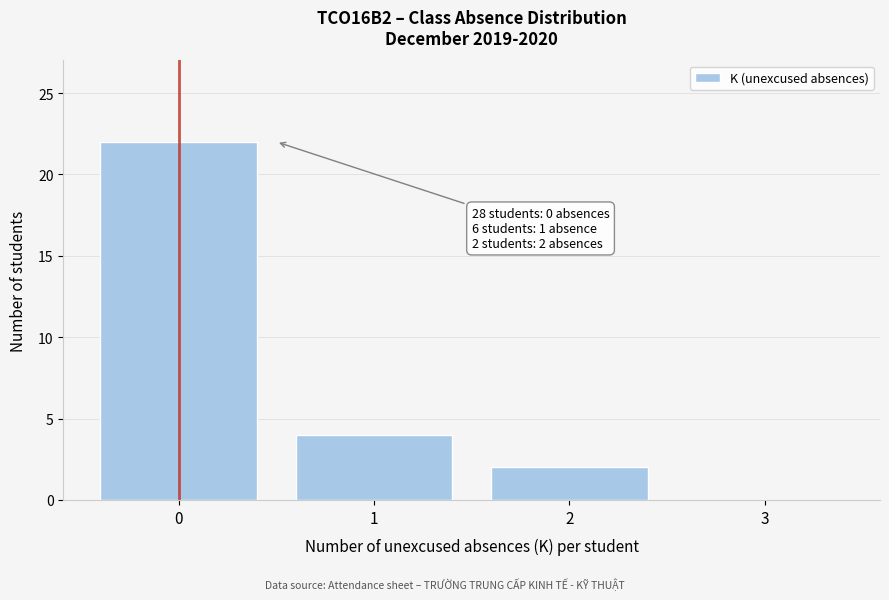

Reading left to right, transcribe all the data shown in this chart.

0=22	1=4	2=2	3=0